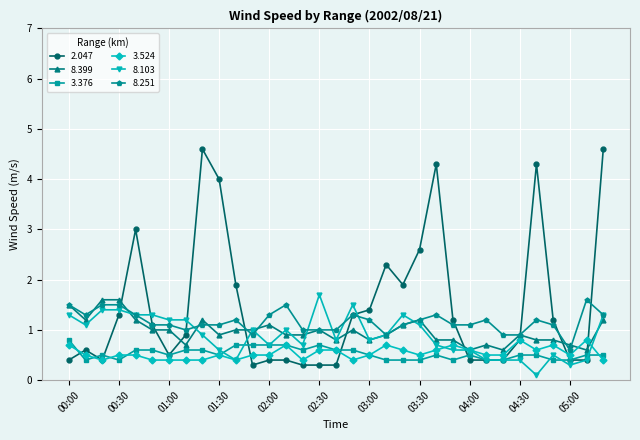

Which series has the largest range (max minus min)?

2.047